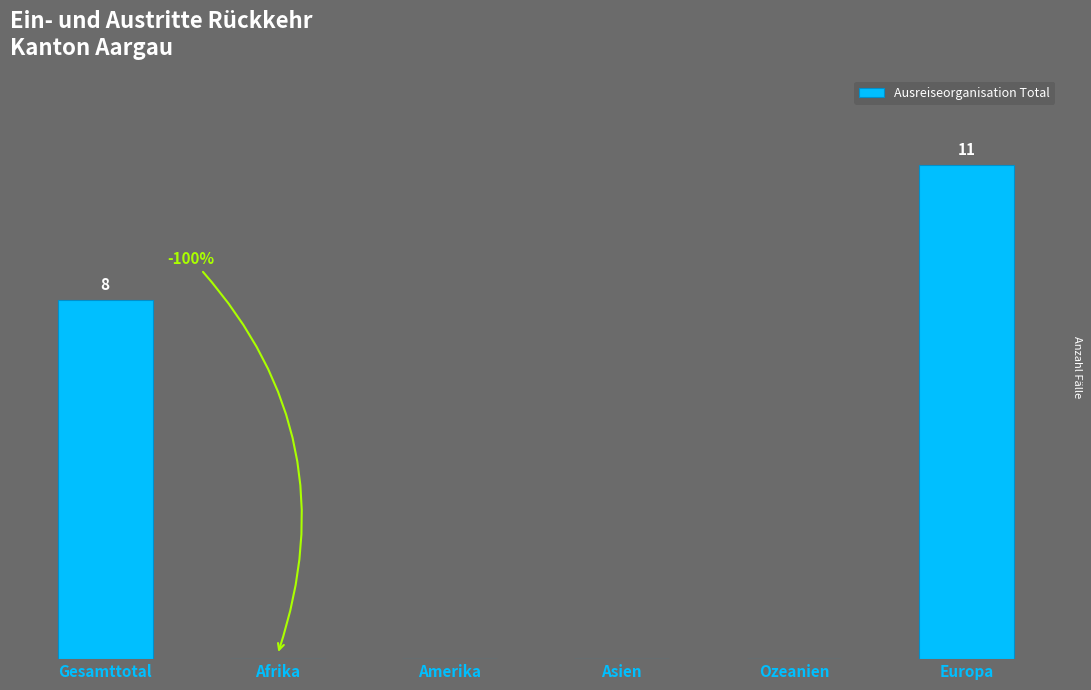

Which has a higher value, Gesamttotal or Asien?

Gesamttotal